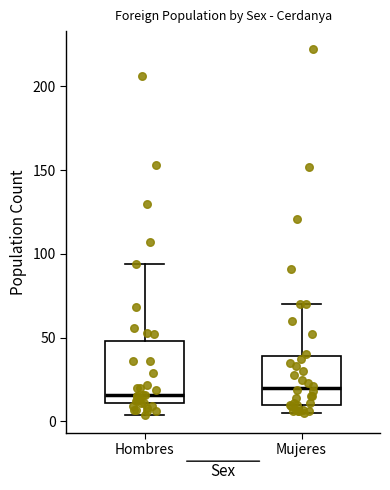

Which box is the tallest, from its lower edge to its upper edge?

Hombres